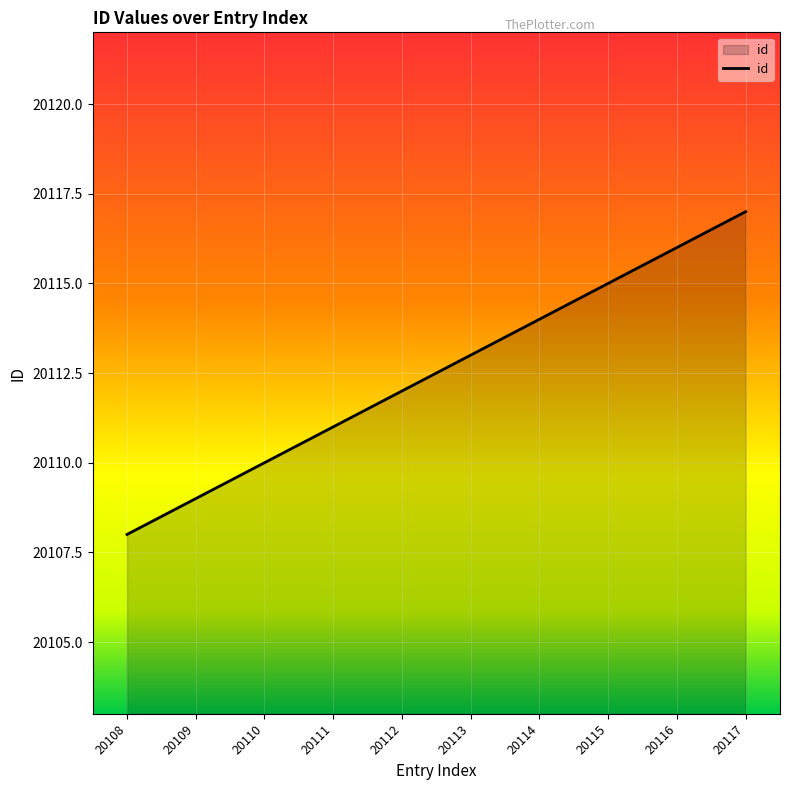

What is the change in value from 20112 to 20115?

+3